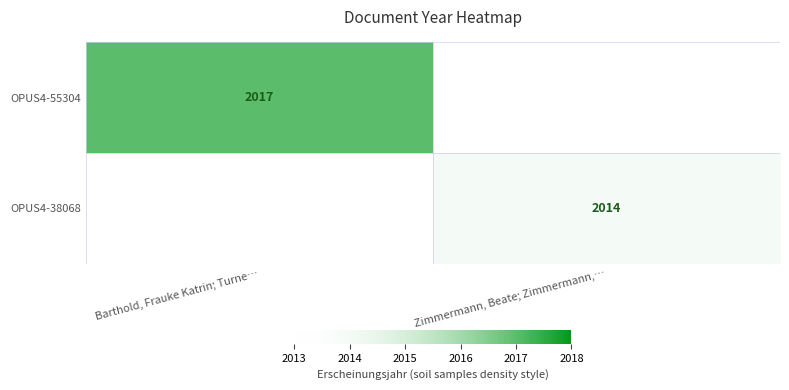

What is the minimum value shown in the chart?

2014.0